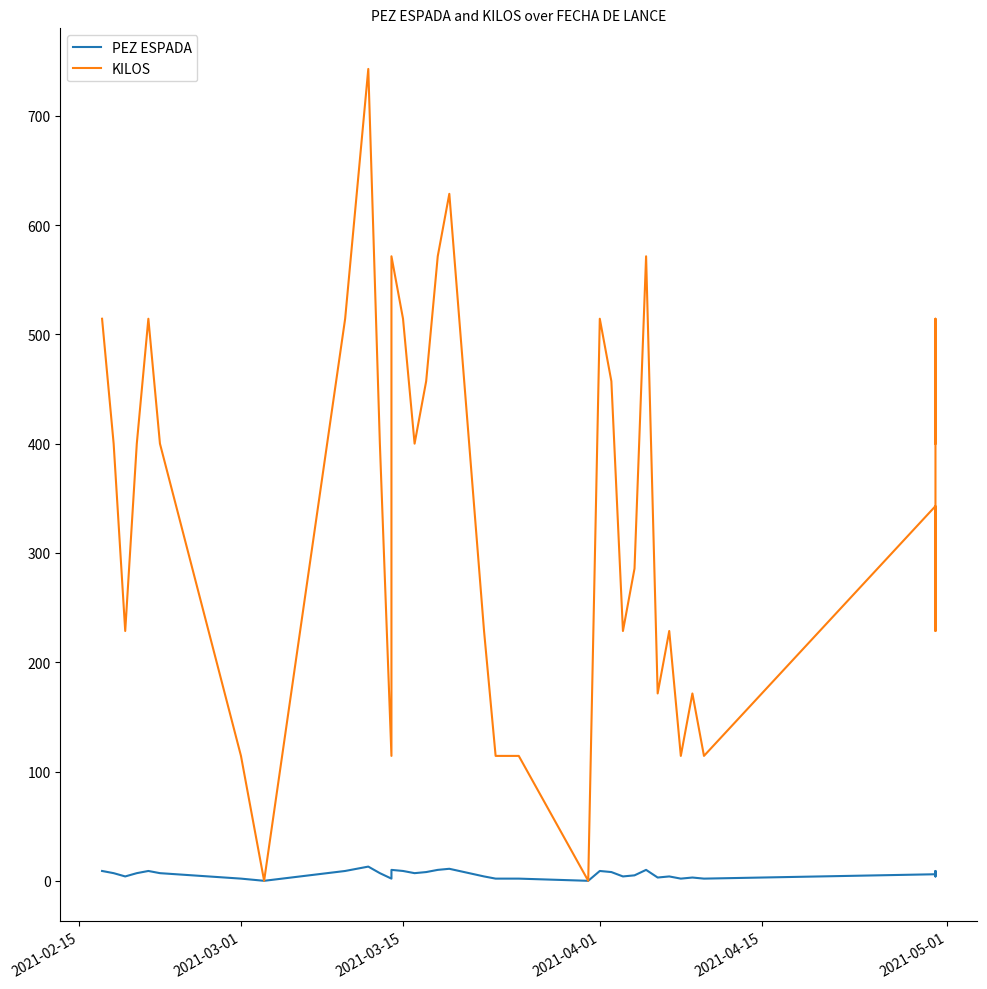

What is the sum of all KILOS values?

13370.8